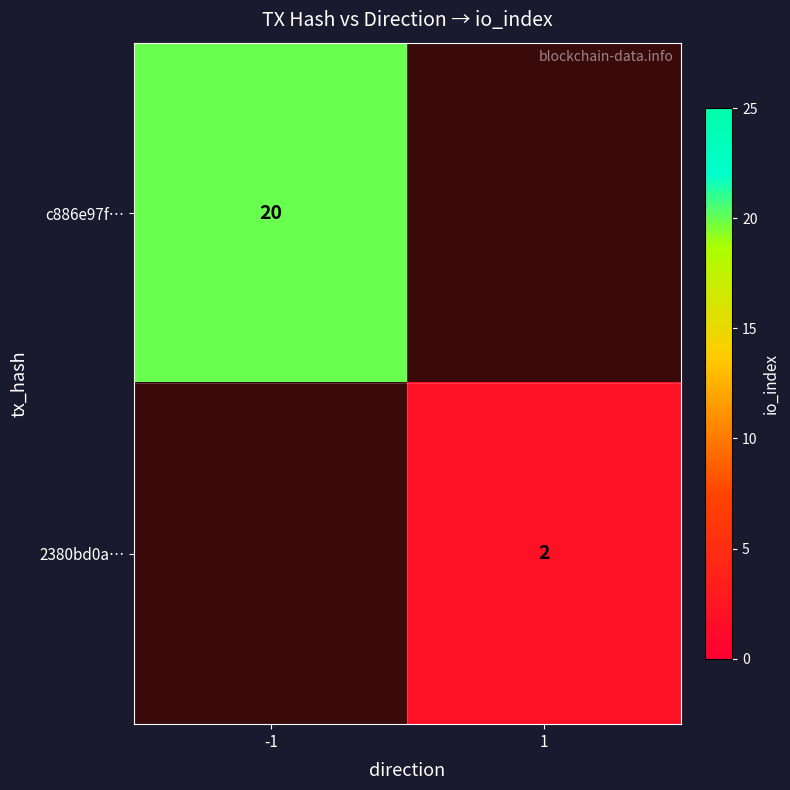

Is the value of 2380bd0a… at 1 greater than the value of c886e97f… at -1?

No